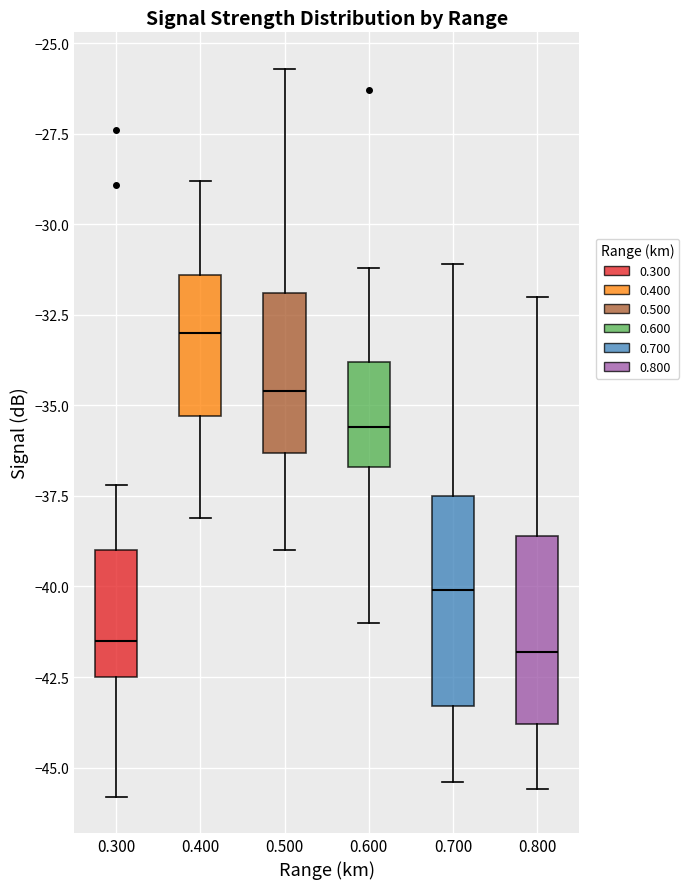

Reading left to right, read every box against the y-axis: the position of its median line, the range the box covers, and the ends of its whiskers. The values are not printed on the chart, so give them approximately, as read against the axis.

0.300: median -41.5, box -42.5 to -39.0, whiskers -46.0 to -37.0
0.400: median -33.0, box -35.5 to -31.5, whiskers -38.0 to -29.0
0.500: median -34.5, box -36.5 to -32.0, whiskers -39.0 to -25.5
0.600: median -35.5, box -36.5 to -34.0, whiskers -41.0 to -31.0
0.700: median -40.0, box -43.5 to -37.5, whiskers -45.5 to -31.0
0.800: median -42.0, box -44.0 to -38.5, whiskers -45.5 to -32.0